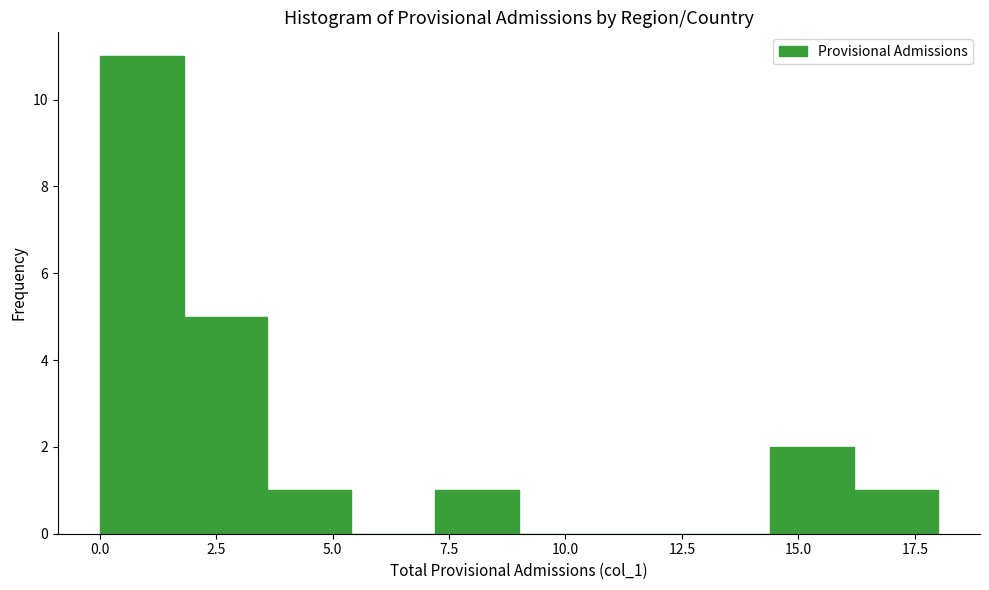

Read against the x-axis, roughly where is the centre of the tallest bar?

1.0